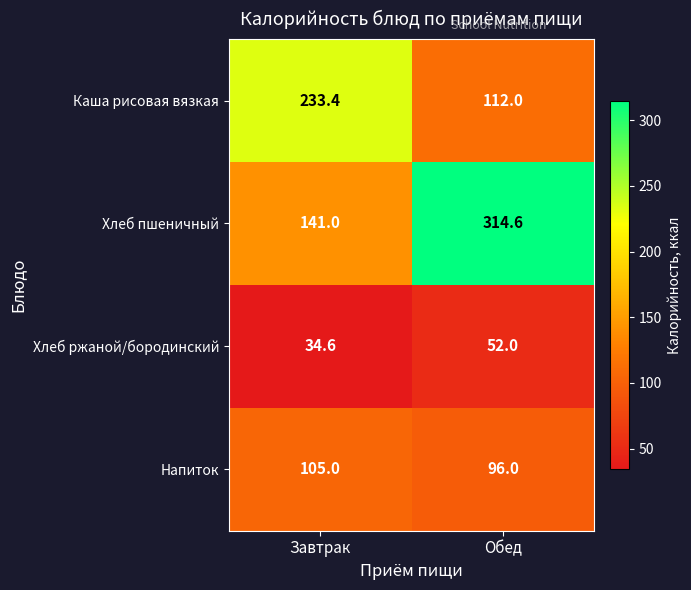

What is the maximum value for Хлеб пшеничный?

314.6